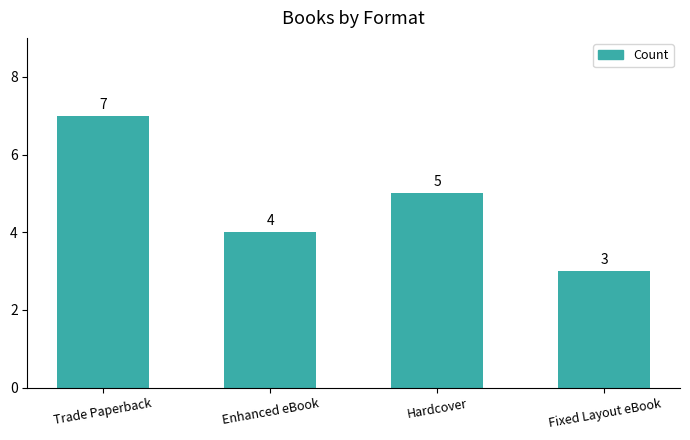

List the labels in order of value, smallest first.

Fixed Layout eBook, Enhanced eBook, Hardcover, Trade Paperback